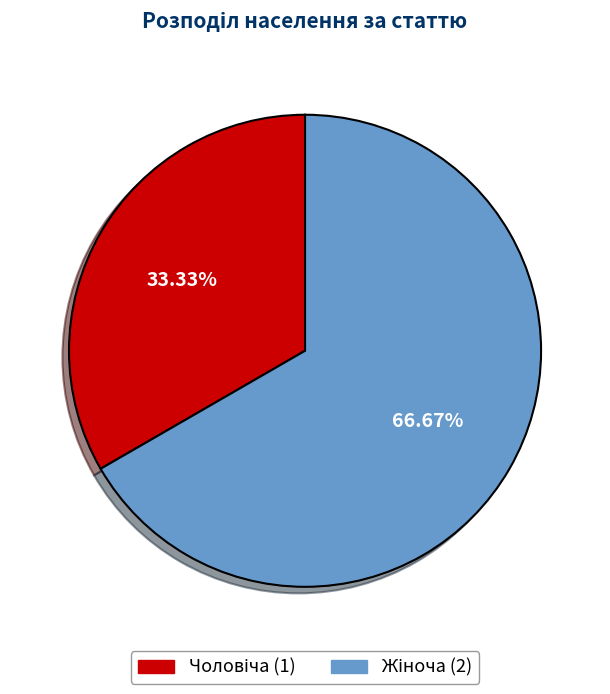

Is there any slice that represents more than half of the pie?

Yes